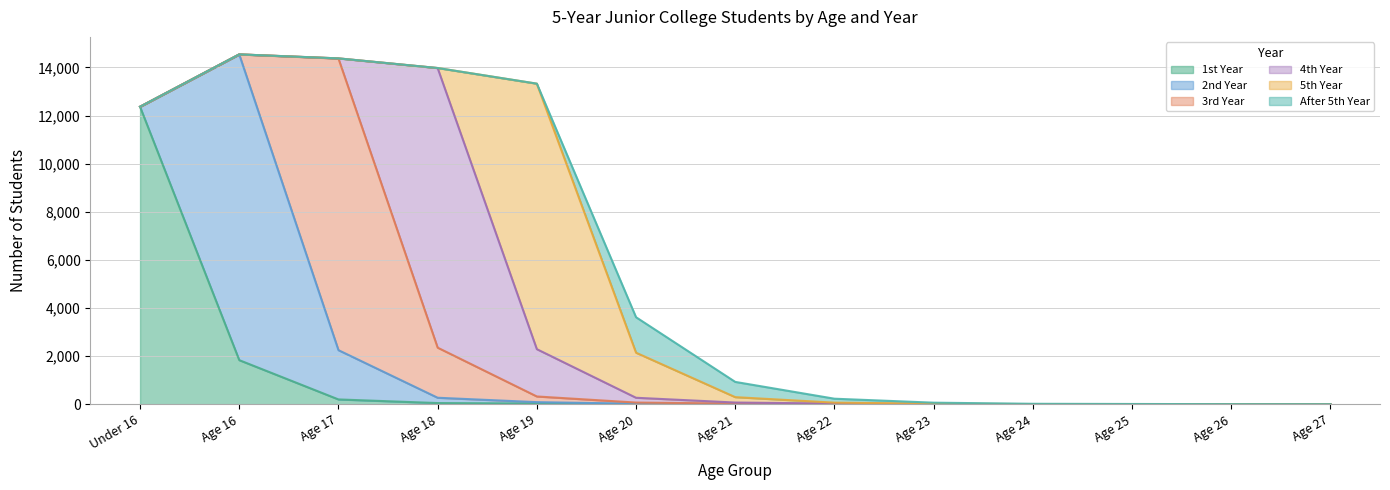

What is the sum of all 2nd Year values?

15052